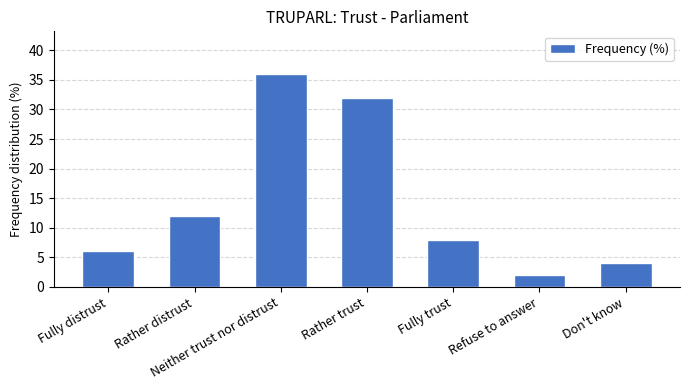

Reading left to right, what are all the values shown in this chart?

6	12	36	32	8	2	4